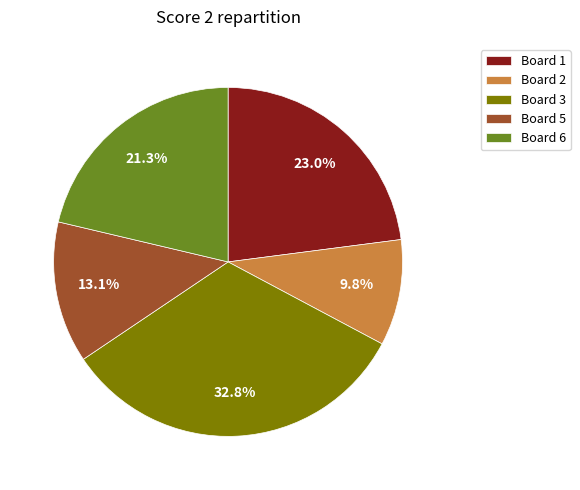

Is there any slice that represents more than half of the pie?

No